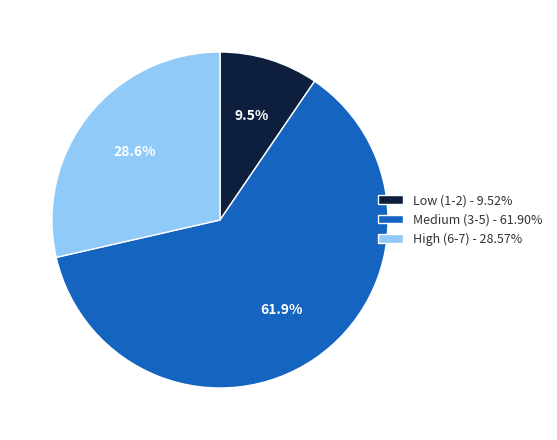

Count the number of slices in the pie.

3